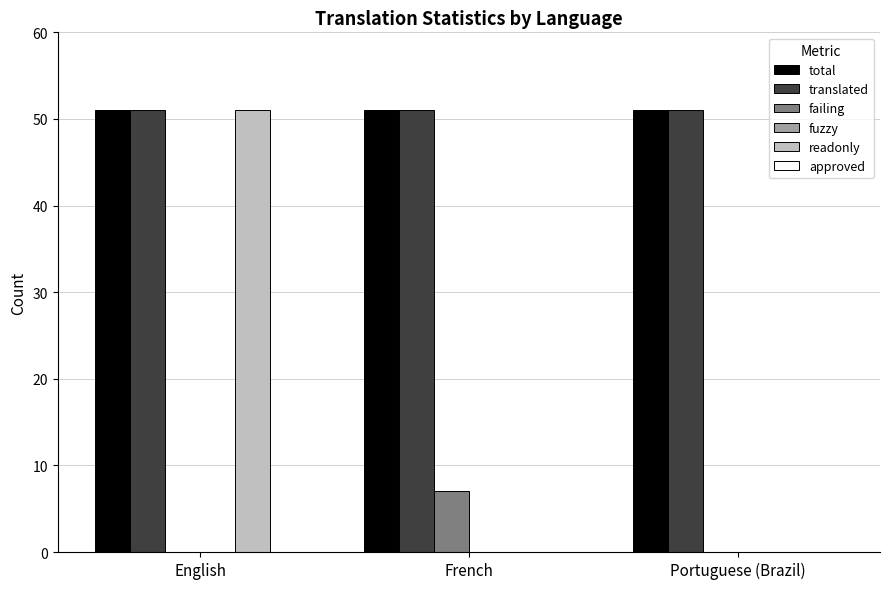

What is the approximate value of total at Portuguese (Brazil)?

51